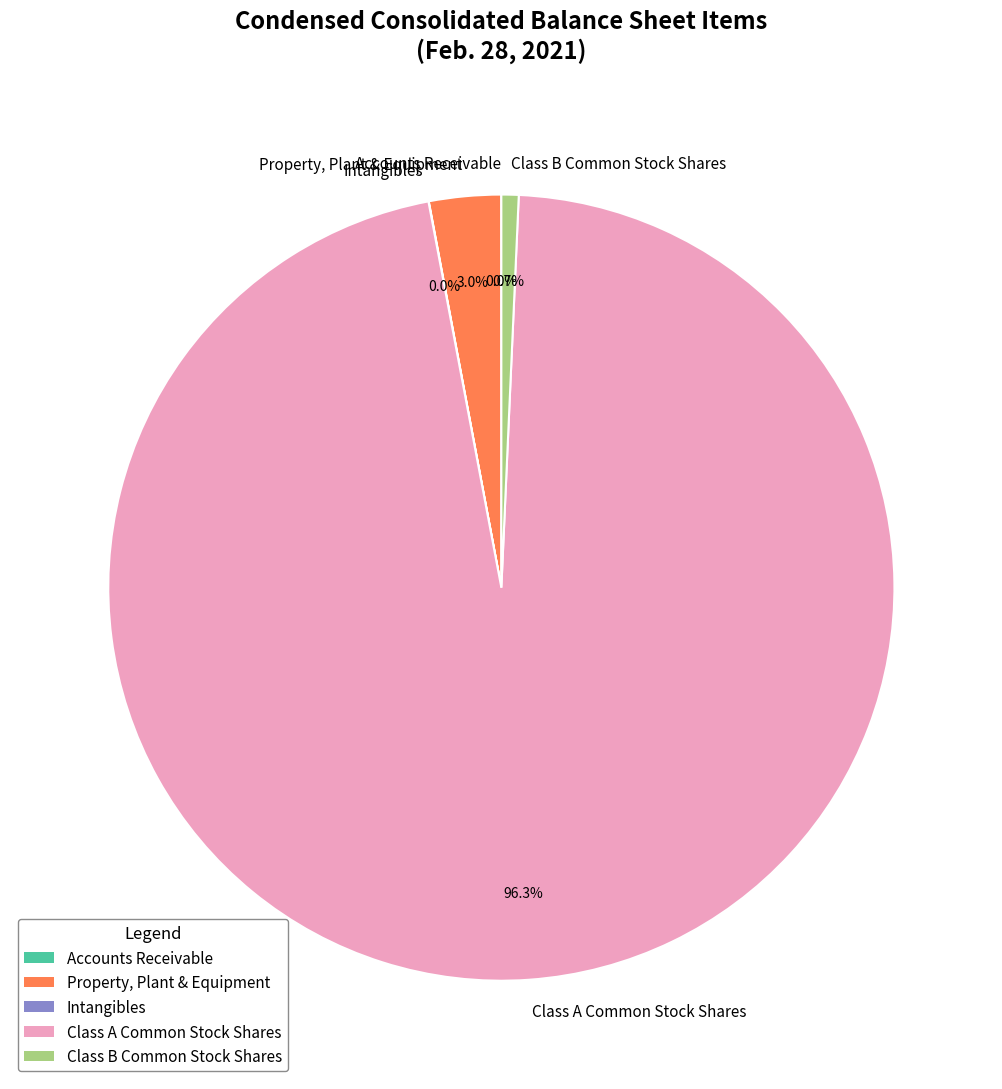

Which slice is the largest?

Class A Common Stock Shares